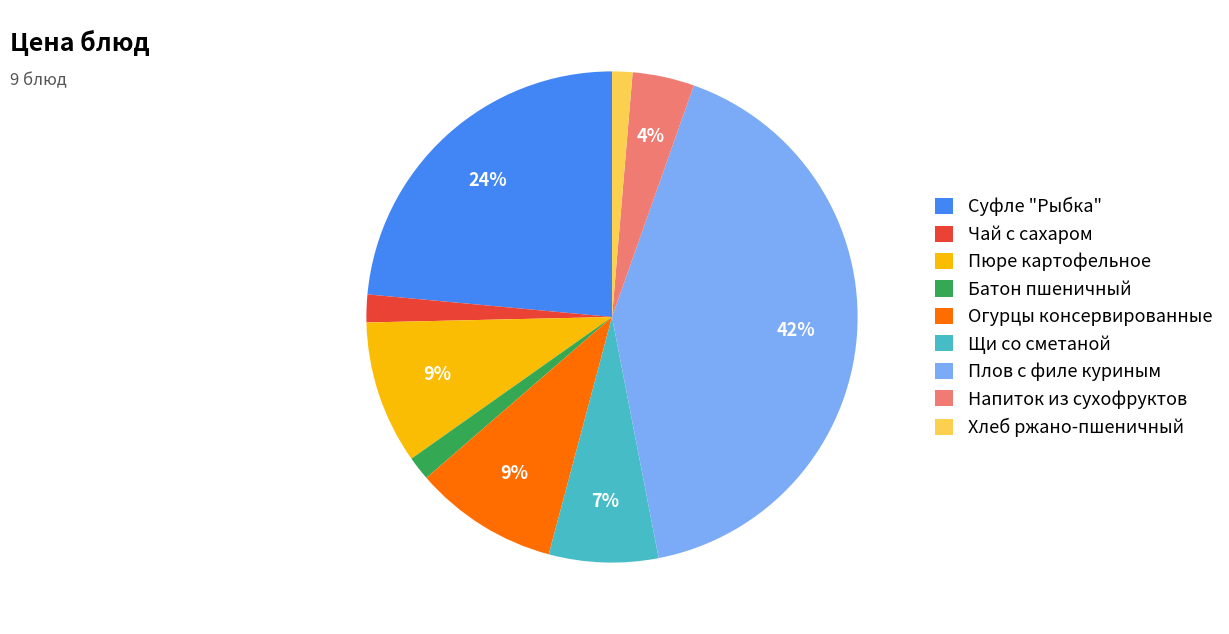

How many slices are in this pie chart?

9